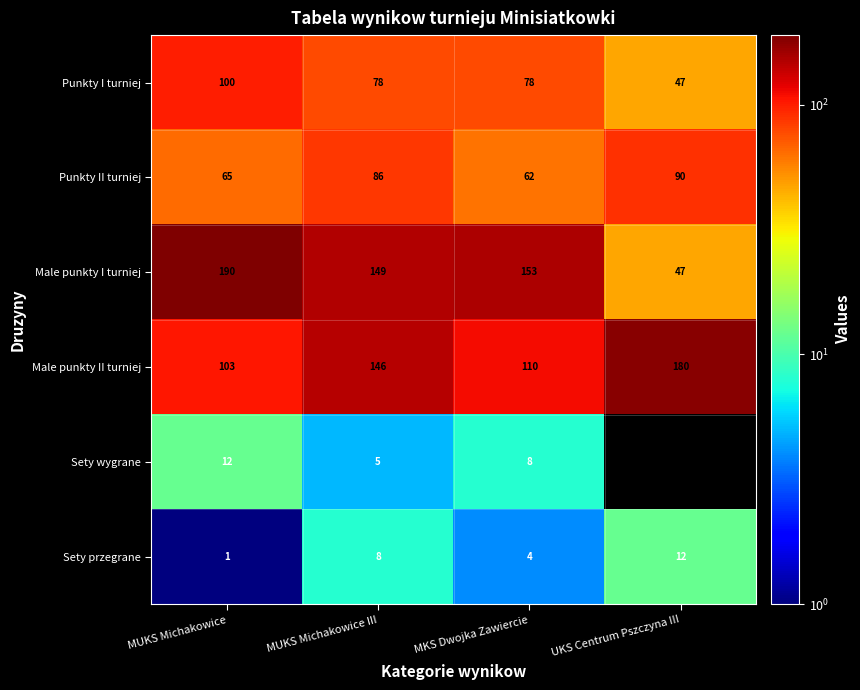

What is the lowest value of the Punkty I turniej series?

47